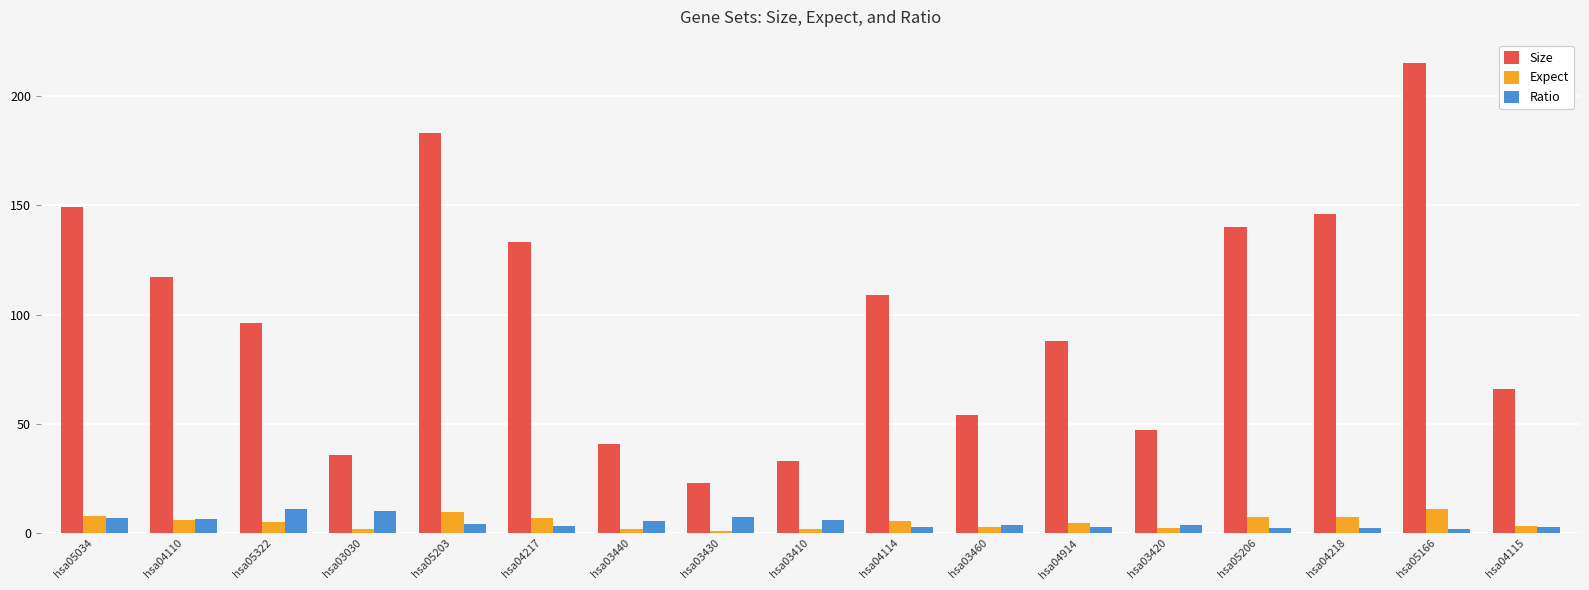

What are all the series names shown in the legend?

Size, Expect, Ratio